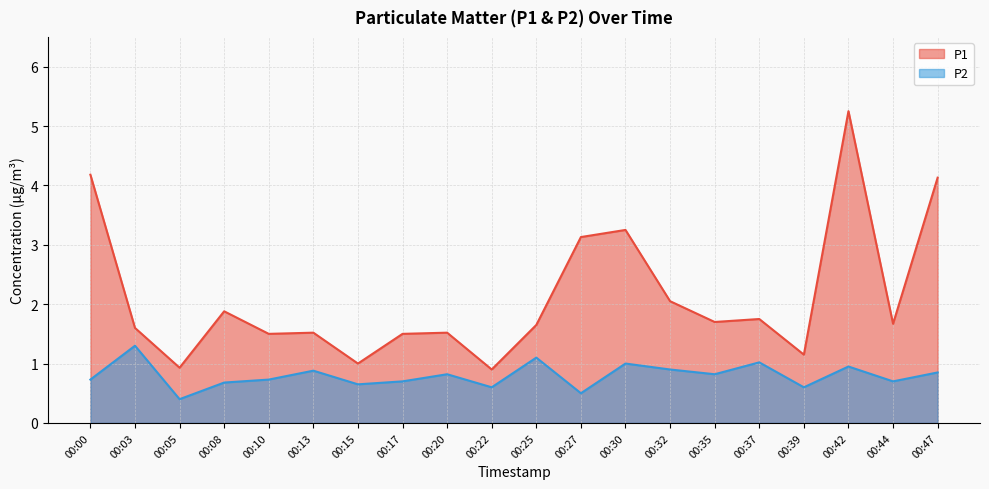

How many interior local valleys does the P1 series have?

7